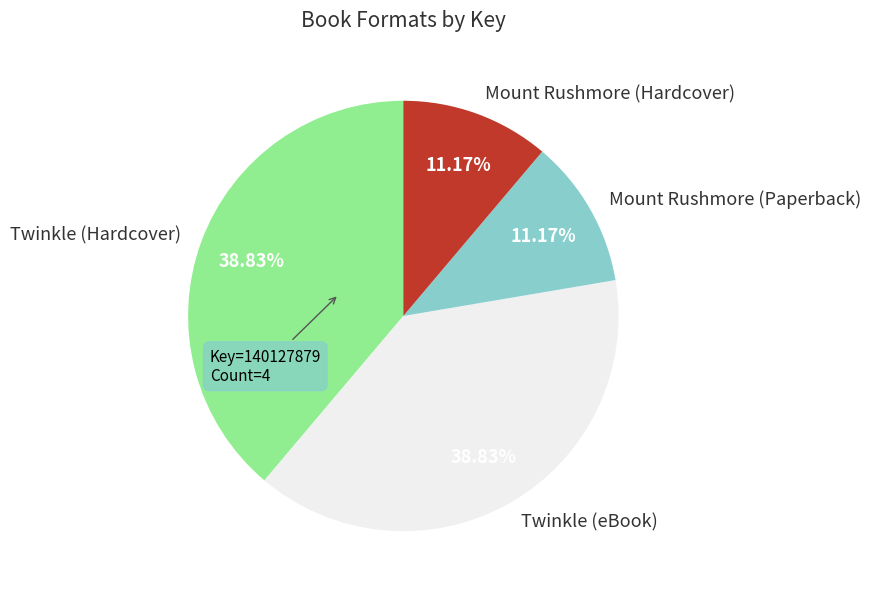

Between Mount Rushmore (Paperback) and Twinkle (Hardcover), which is larger?

Twinkle (Hardcover)